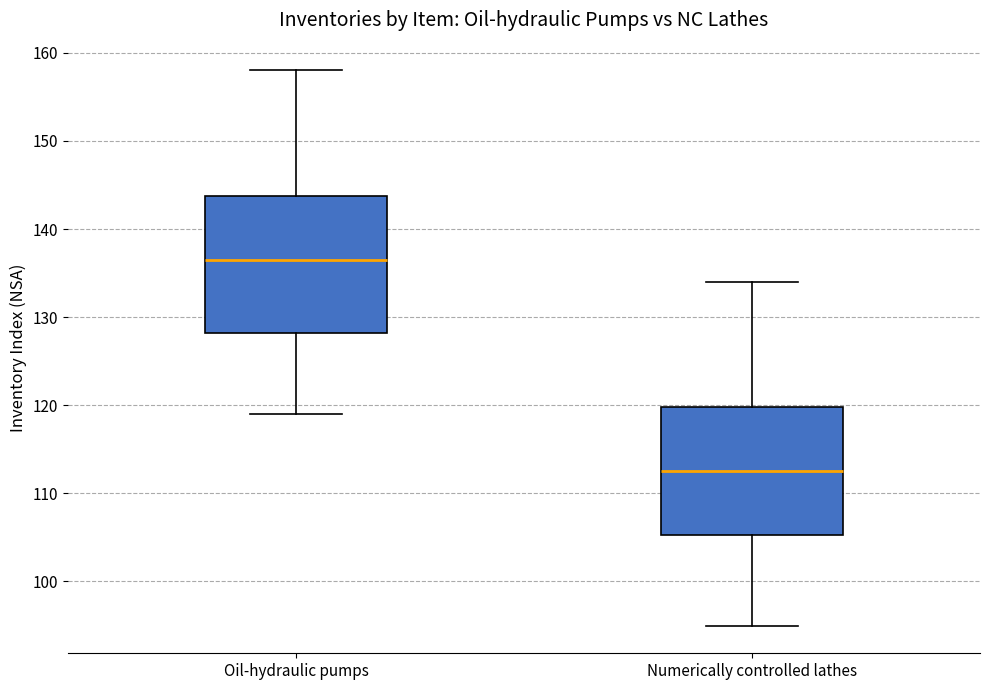

Where does the upper whisker of the box for Oil-hydraulic pumps end on the y-axis? The values are not printed on the chart, so give them approximately, as read against the axis.

158